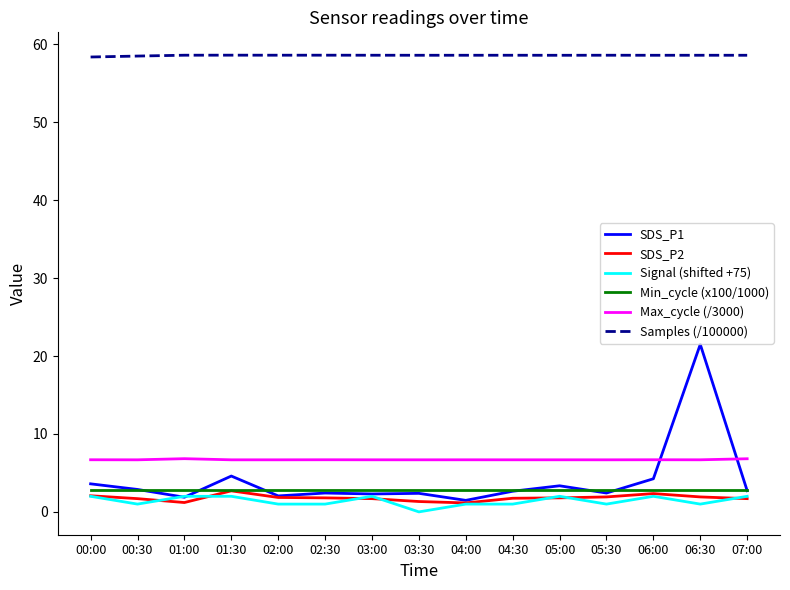

Is this an area chart (filled region under the line)?

No